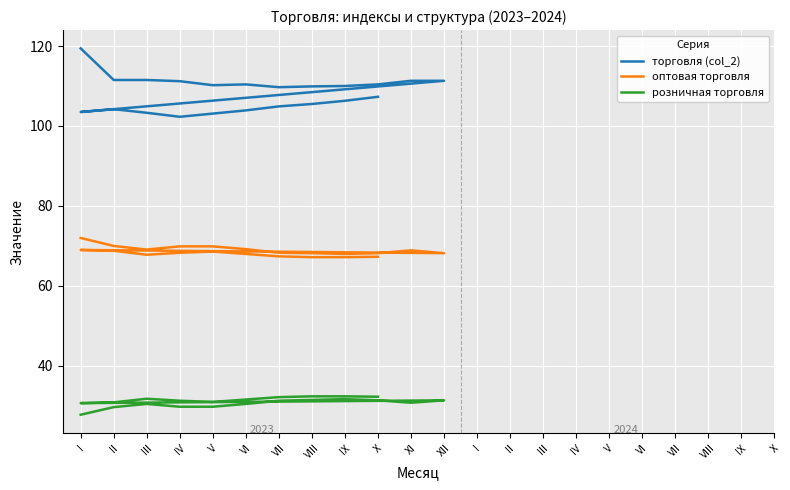

What is the maximum value for оптовая торговля?

72.0